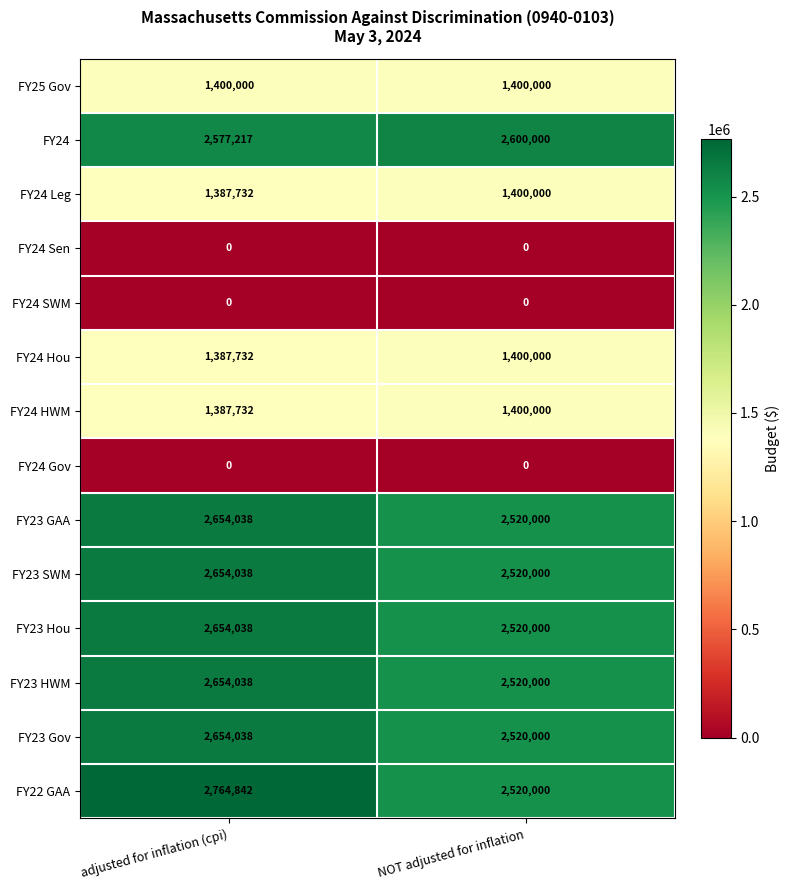

Is it true that FY23 GAA equals 1249476 at adjusted for inflation (cpi)?

False